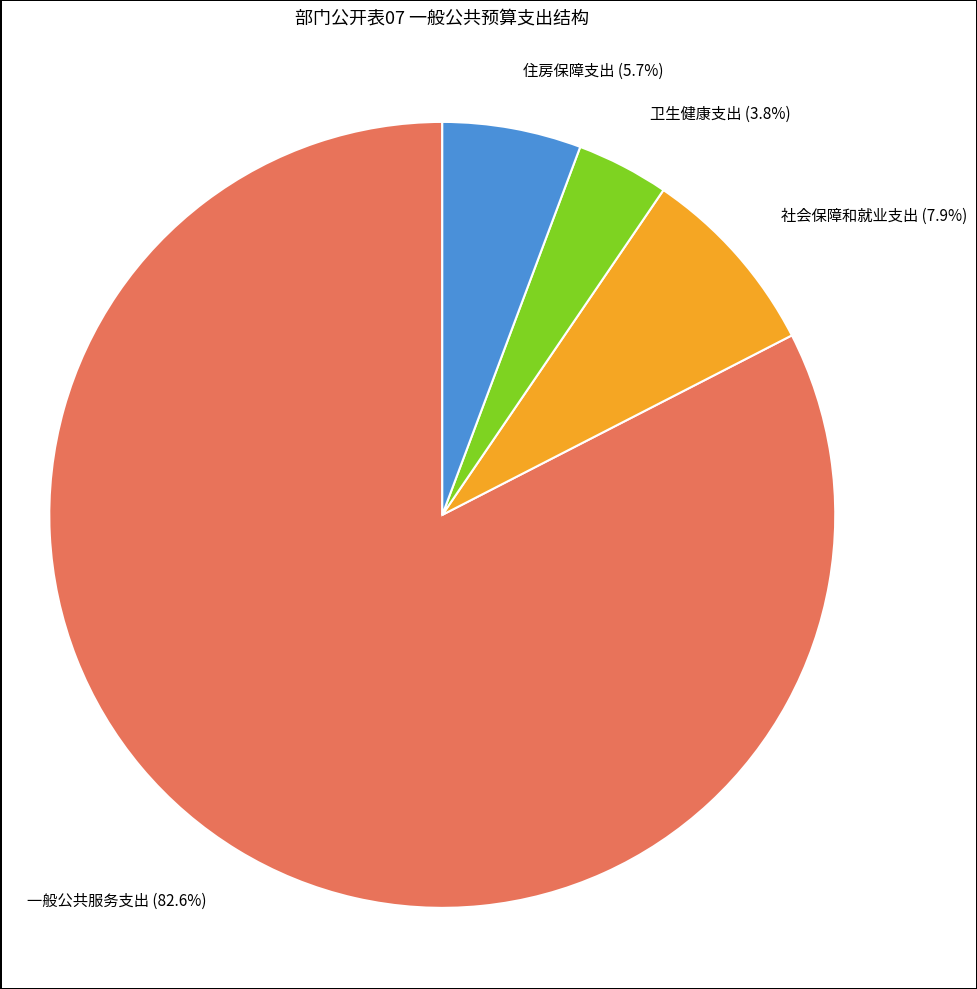

To the nearest percent, what percentage of the pie is 一般公共服务支出?

83%